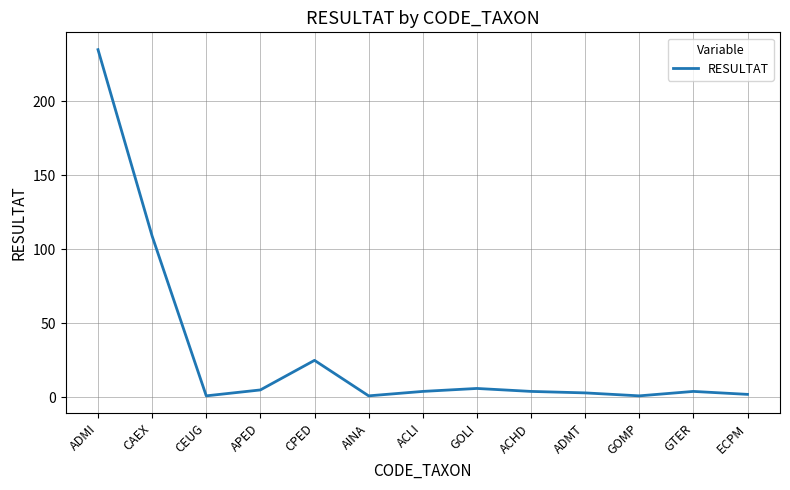

What is the change in value from ADMI to CPED?

-210